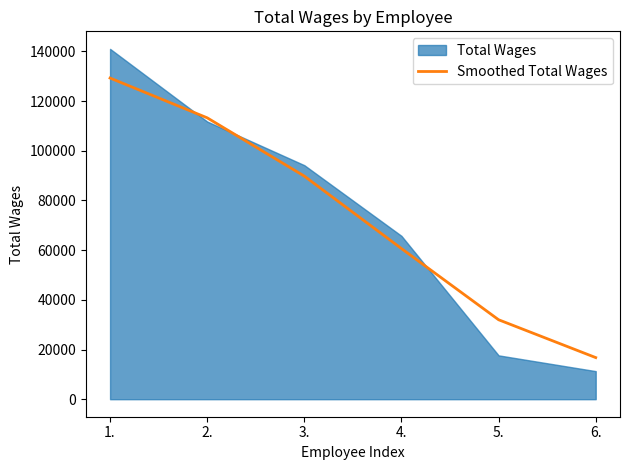

Does the chart display data point markers on the line(s)?

No